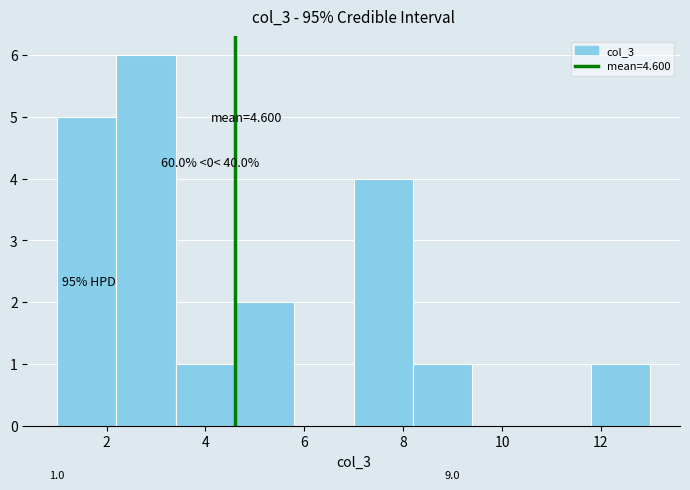

Over which range of the x-axis is the bar tallest?

2.2 to 3.4